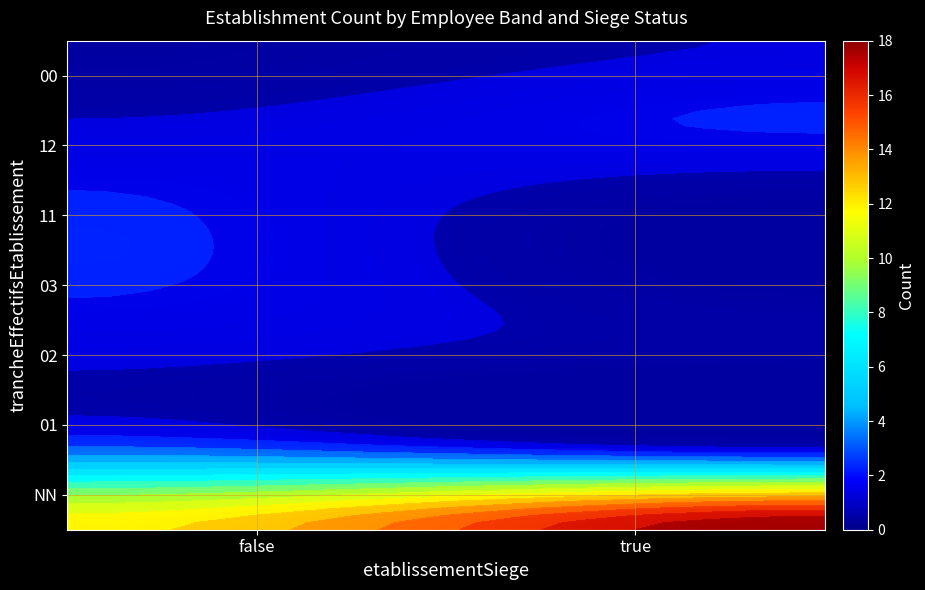

Rank the categories by 01 value from lowest to highest.

true, false